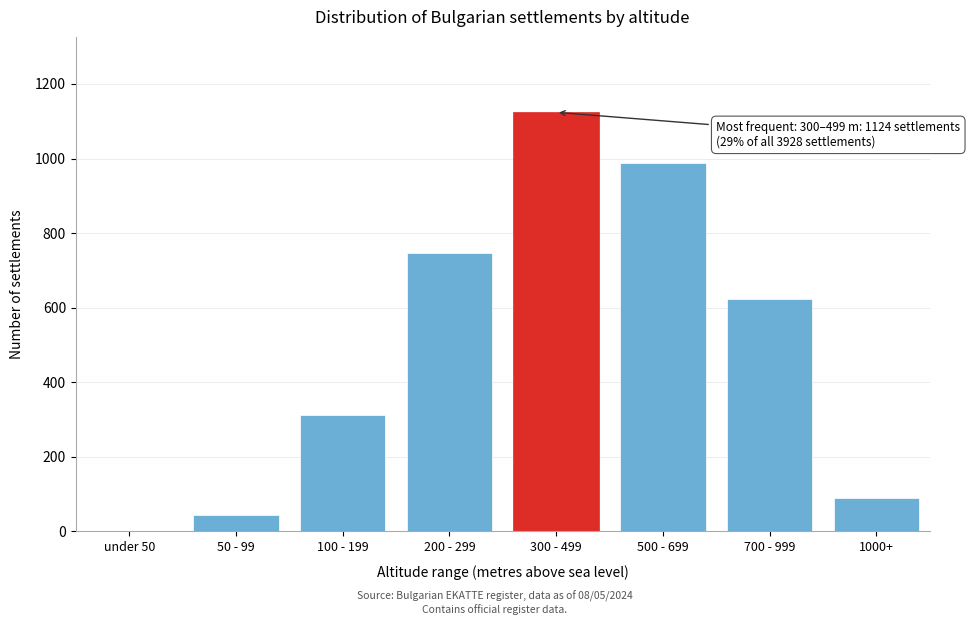

Reading left to right, list all the values displayed in this chart.

under 50=0	50 - 99=45	100 - 199=312	200 - 299=748	300 - 499=1124	500 - 699=987	700 - 999=623	1000+=89